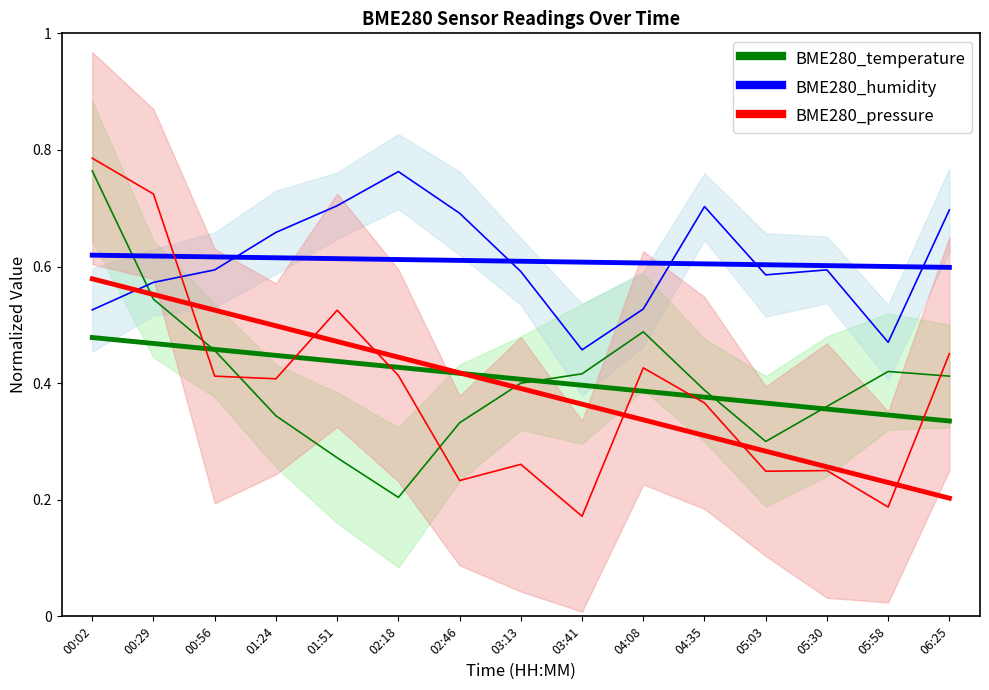

In BME280_humidity, how many points are higher than both neighbors (excluding endpoints)?

3